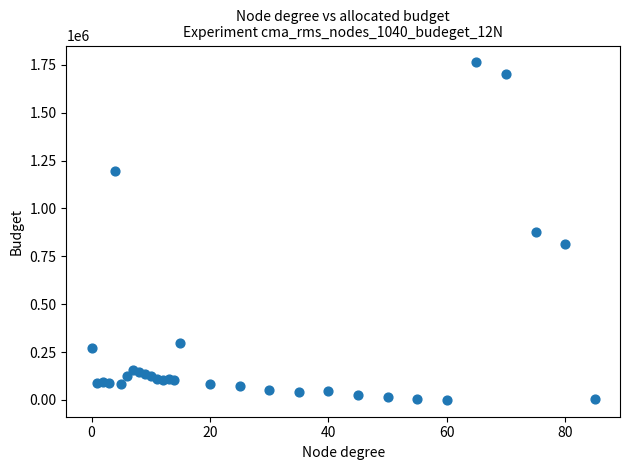

What is the range of X values (max minus min)?

85